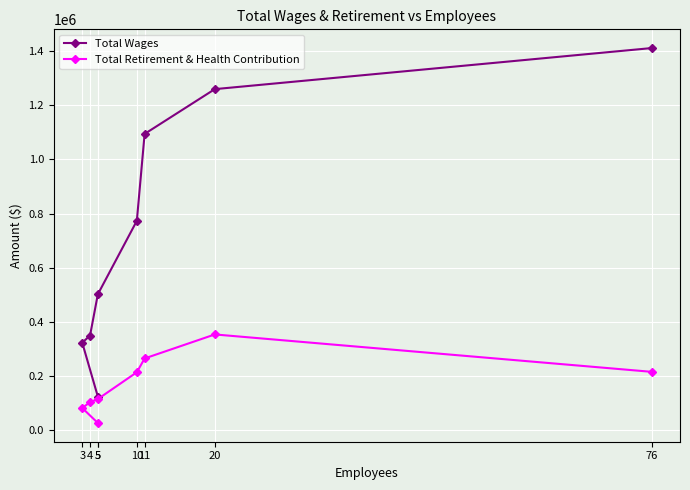

True or false: Total Wages and Total Retirement & Health Contribution intersect in this chart.

False